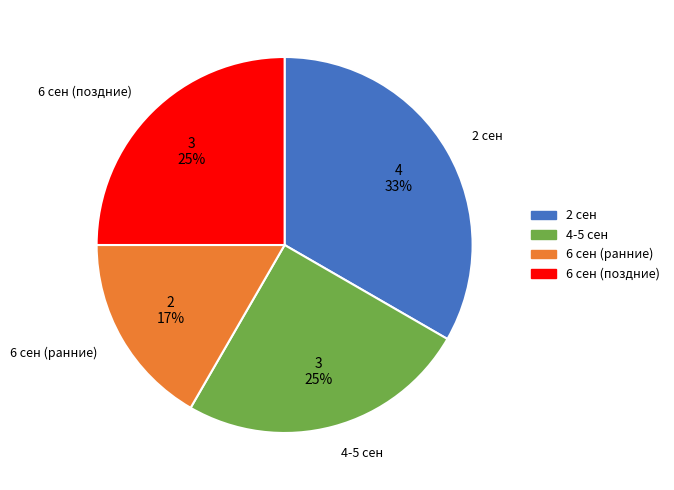

To the nearest percent, what portion does 6 сен (поздние) represent?

25%